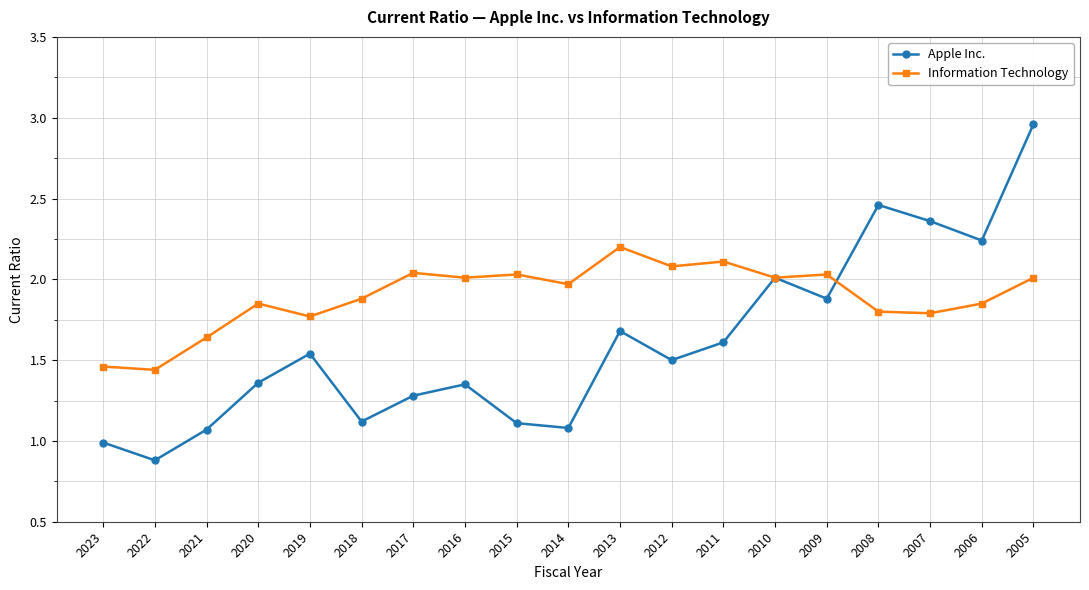

Which series changed the most between 2007 and 2006?

Apple Inc.